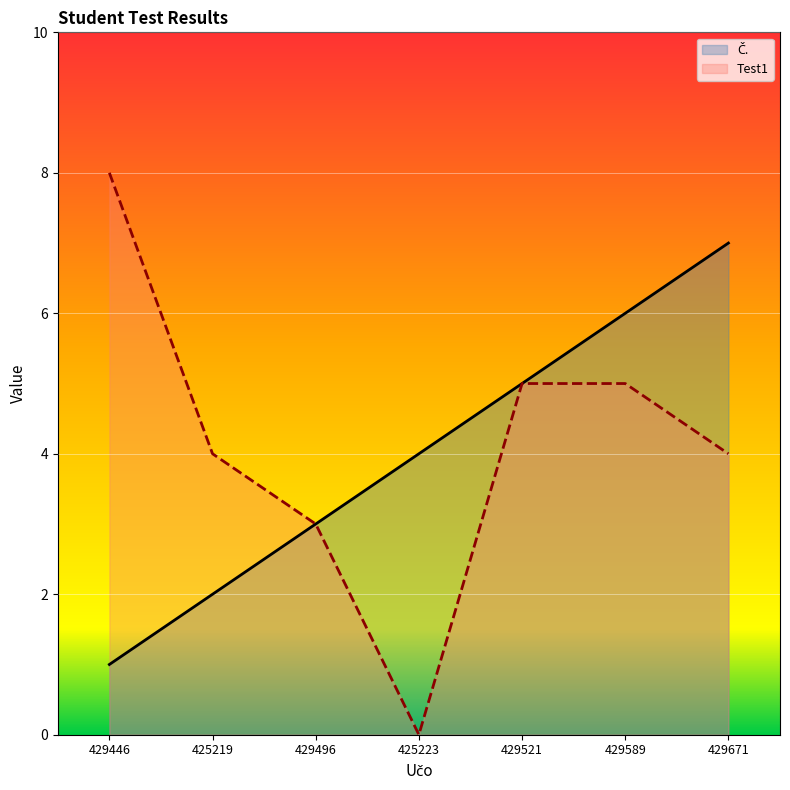

What is the label of the 6th point from the right?

425219